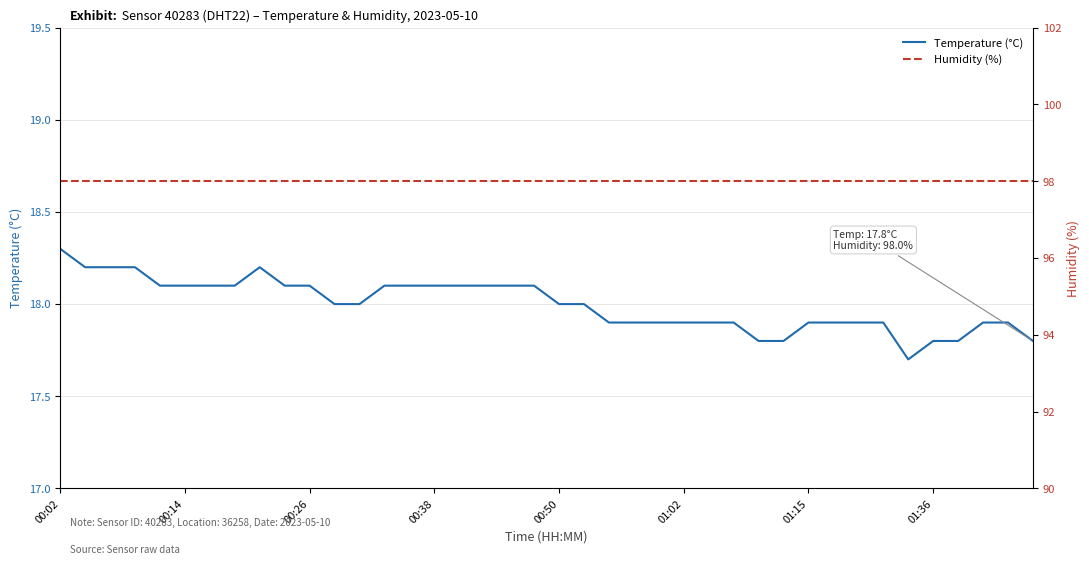

What is the sum of all Humidity (%) values?

3920.0